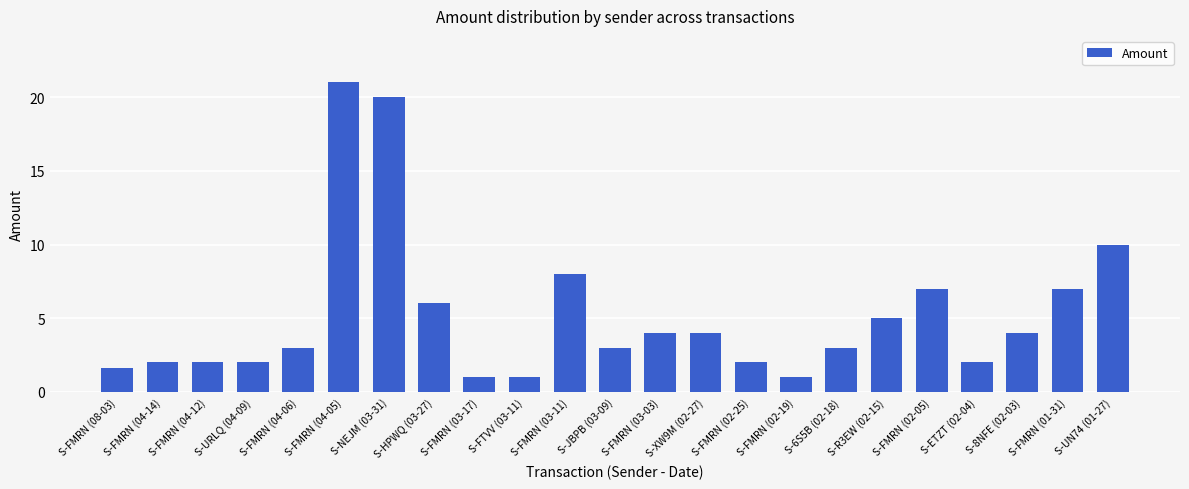

What is the difference between the values at S-XW9M (02-27) and S-JBPB (03-09)?

1.0